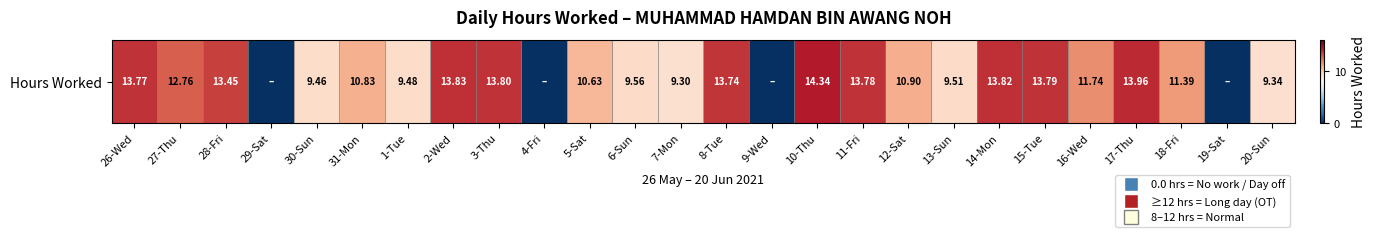

What is the difference between the maximum and minimum values?

14.3